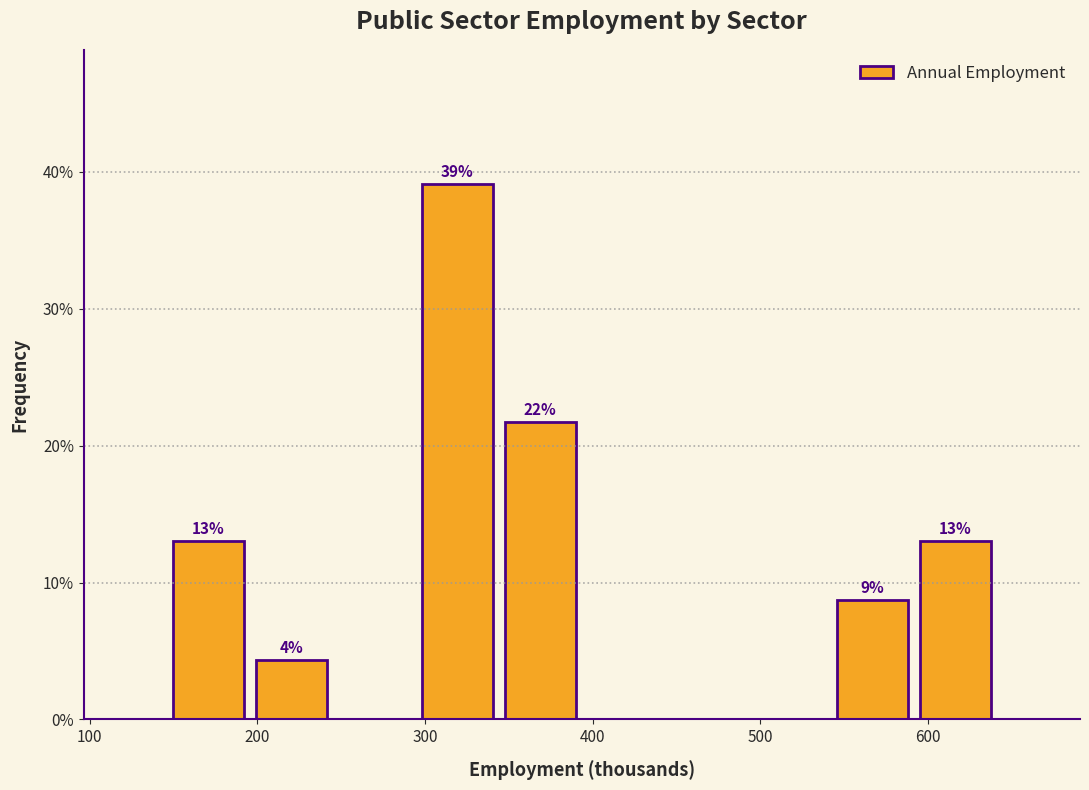

Over which range of the x-axis is the bar tallest?

290 to 340